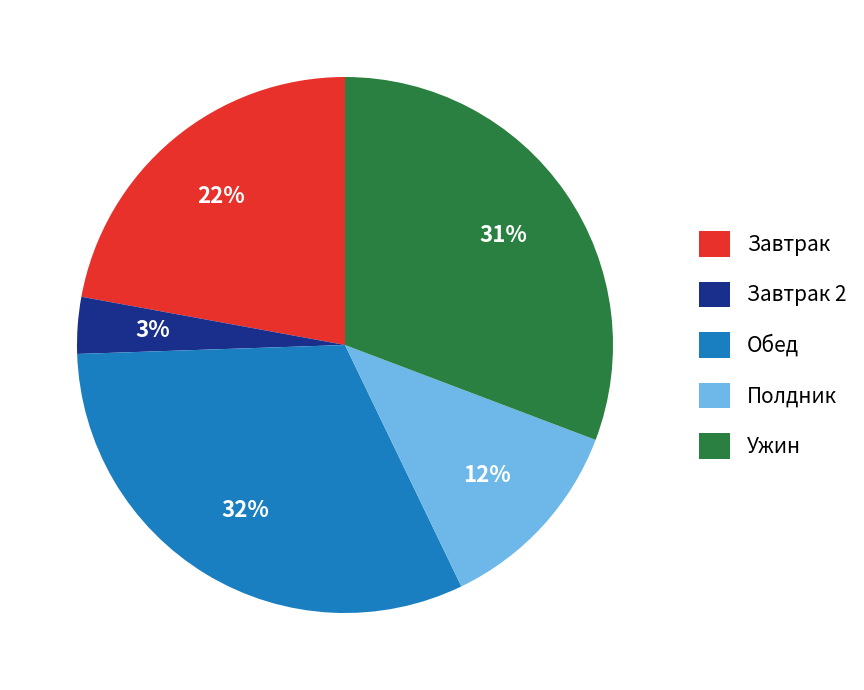

What percentage is the Завтрак slice, to the nearest percent?

22%